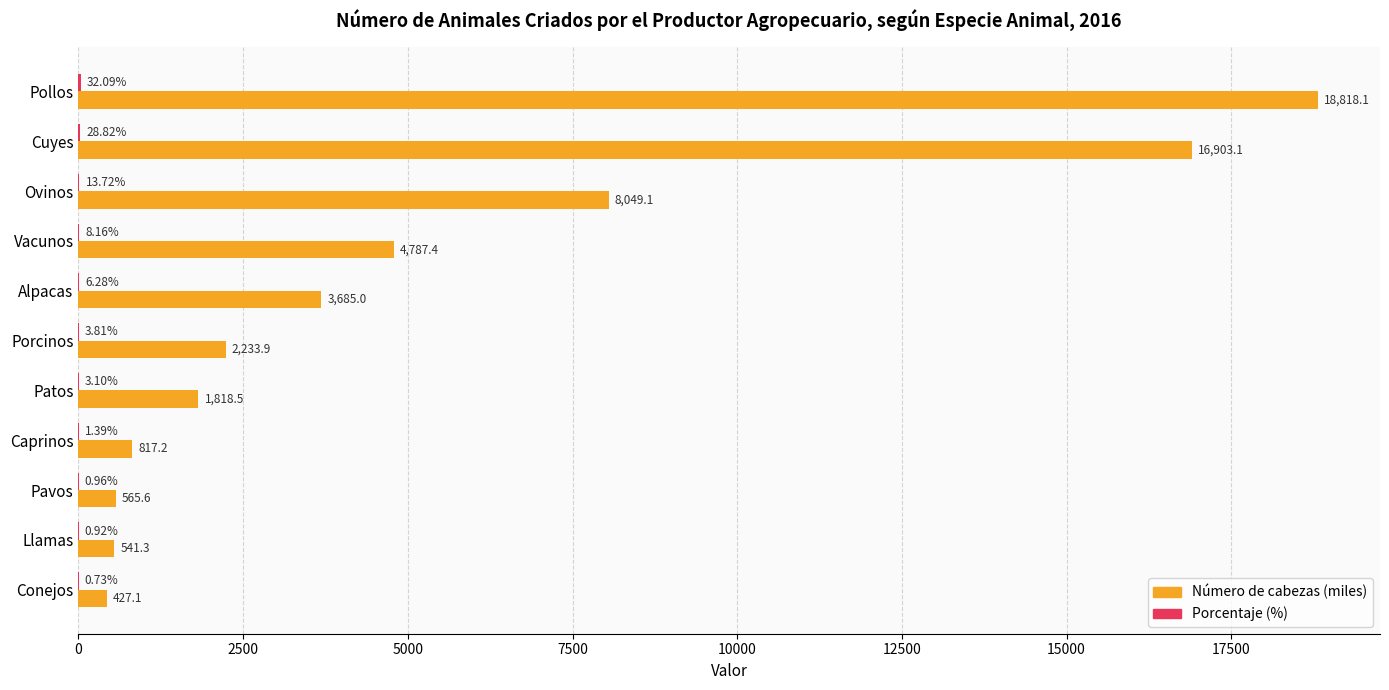

At which category is the sum across all series the highest?

Pollos